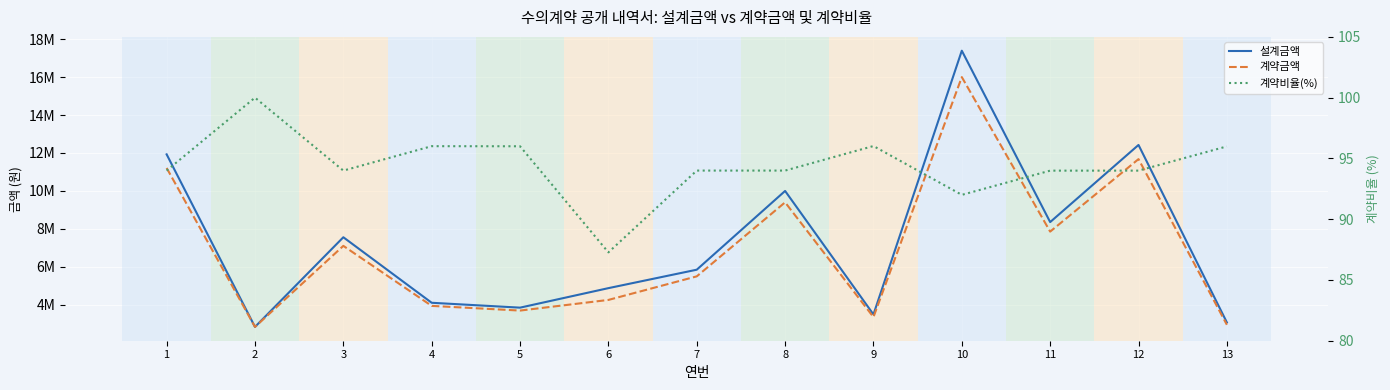

What is the value of the 계약비율(%) point at the 5th from the left?

96.0